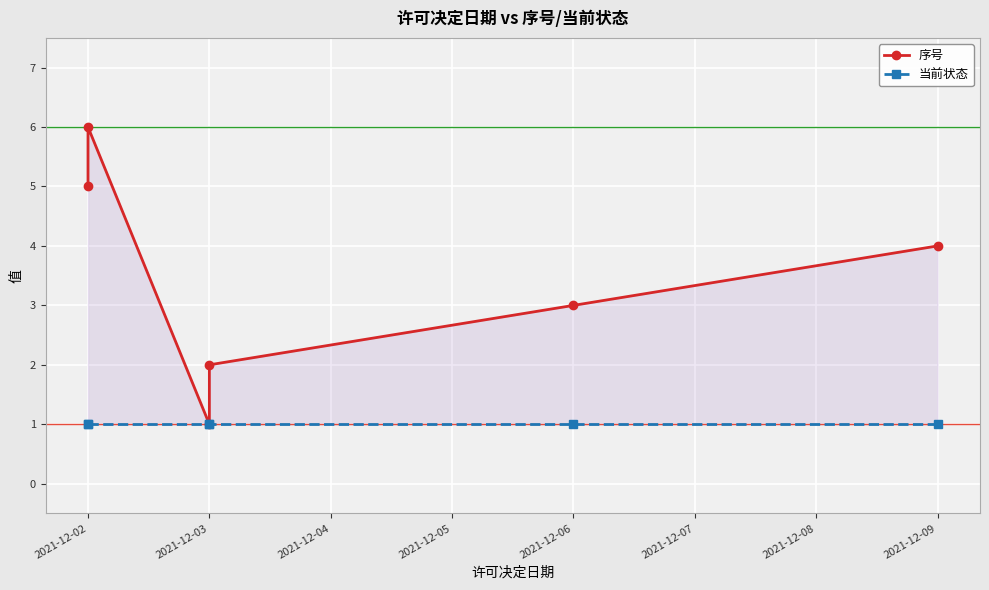

The value of 序号 at 2021-12-06 is 3. True or false?

True